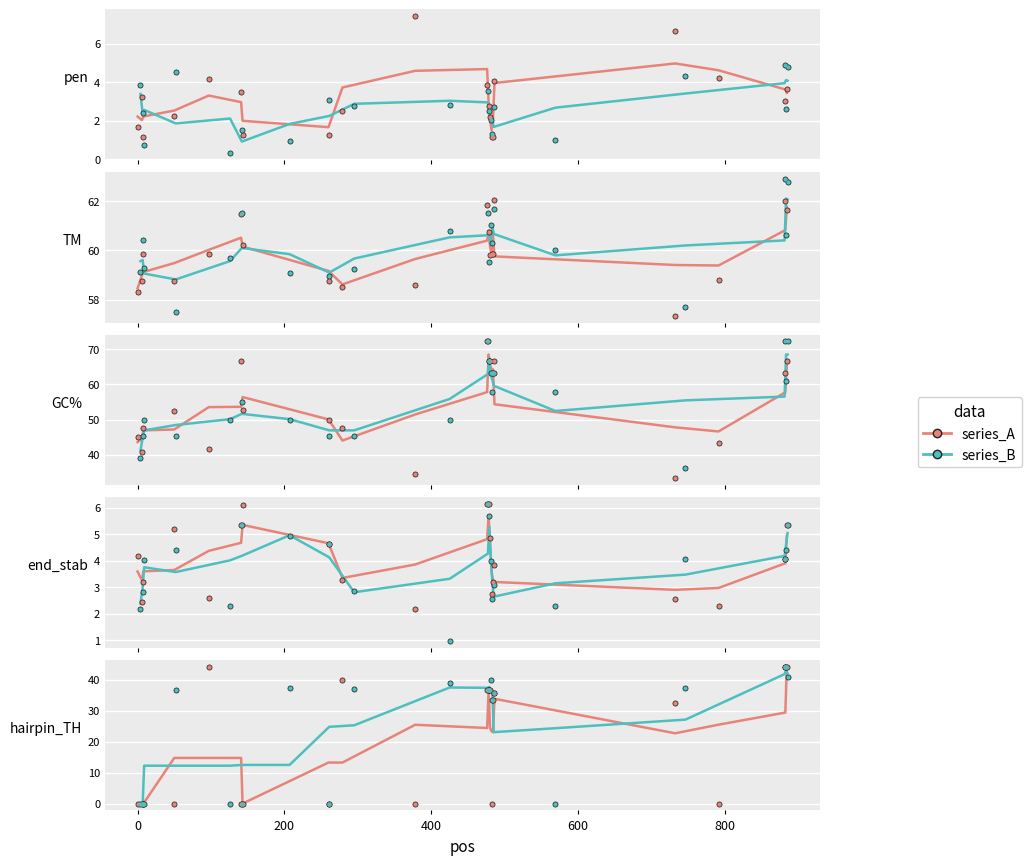

Which series has the widest spread of Y values?

series_A